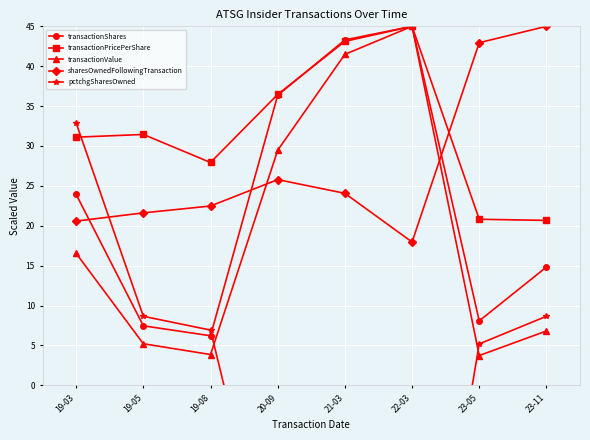

What is the difference between the second highest and minimum values in the transactionValue series?

37.7